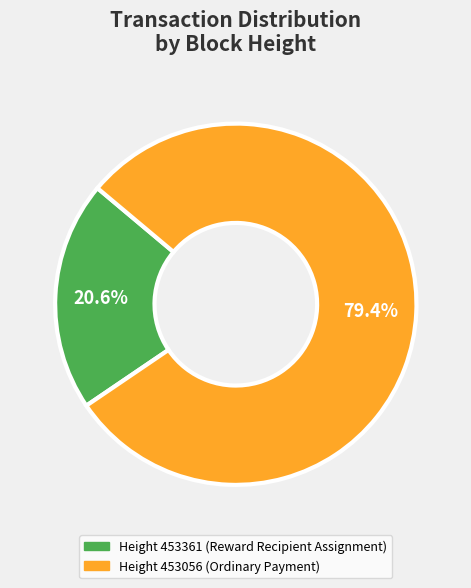

How many segments does this pie chart have?

2